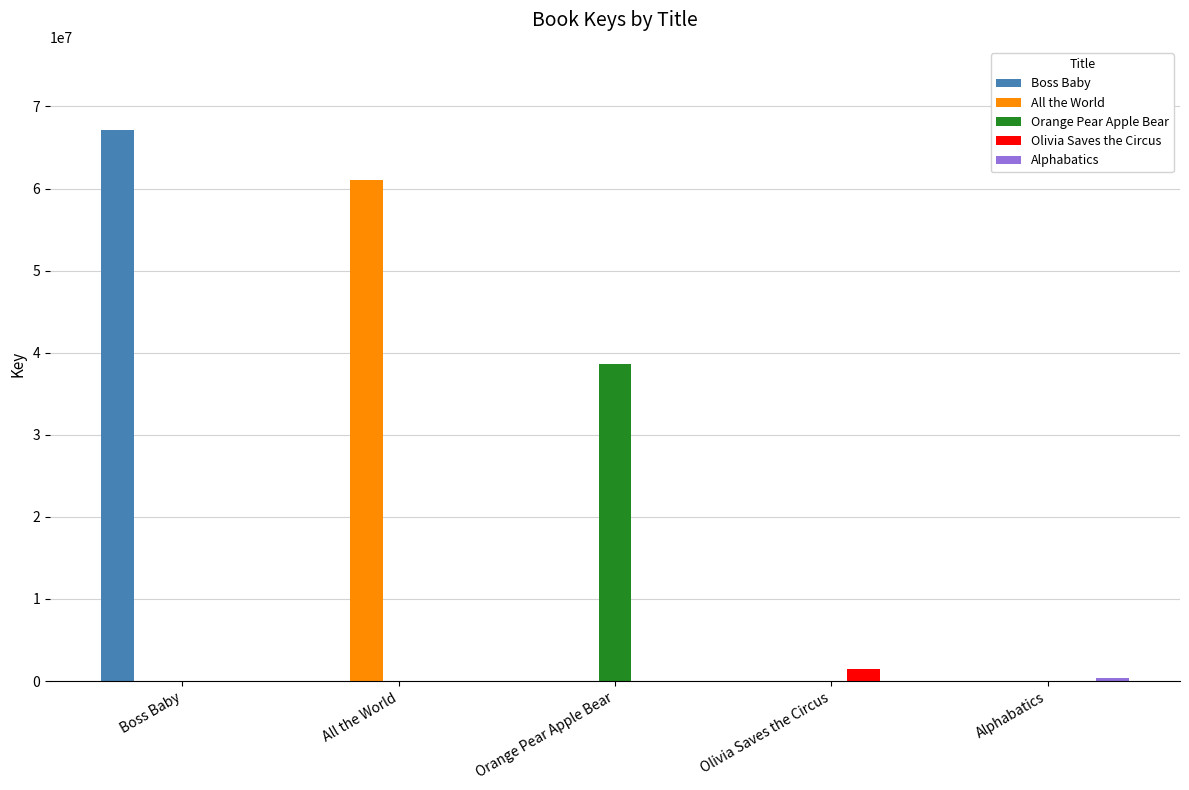

At which label does Orange Pear Apple Bear reach its peak?

Orange Pear Apple Bear